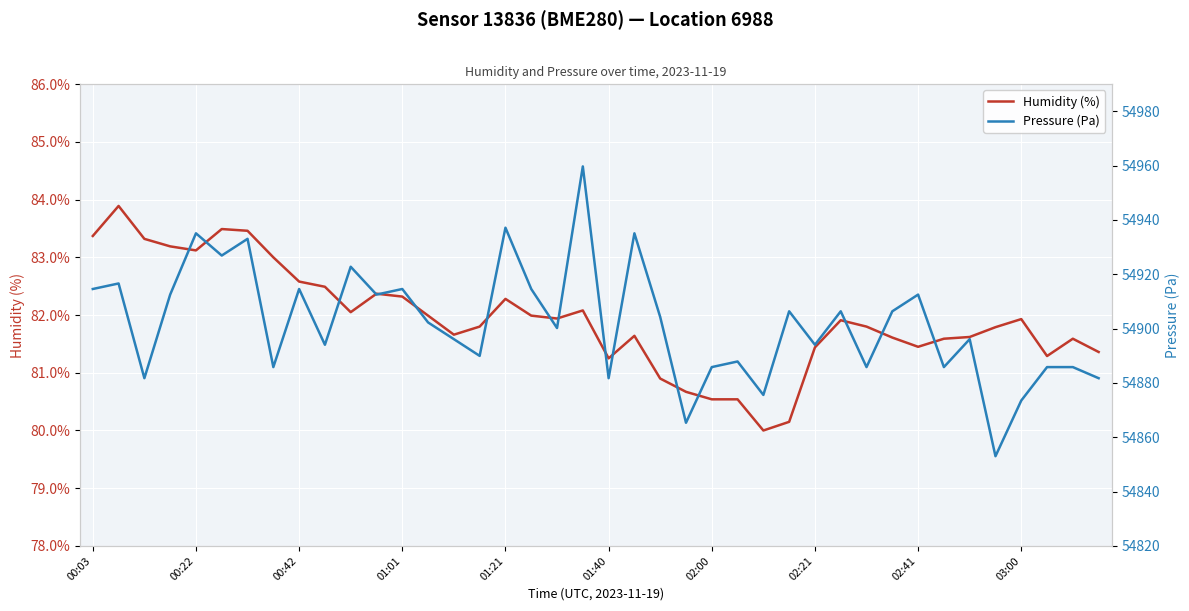

True or false: Pressure (Pa) and Humidity (%) cross at least once.

False